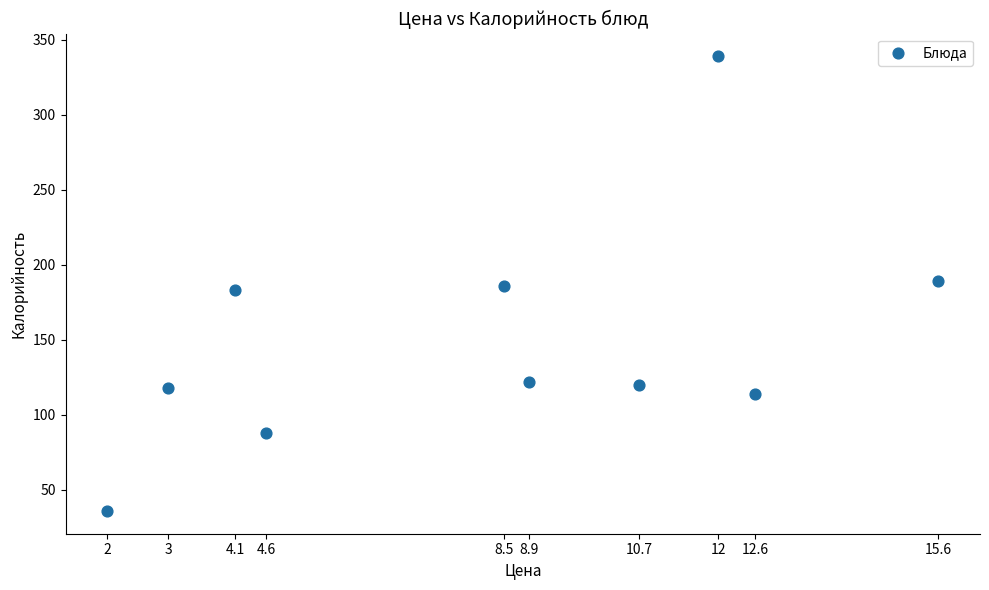

What is the range of Y values (max minus min)?

303